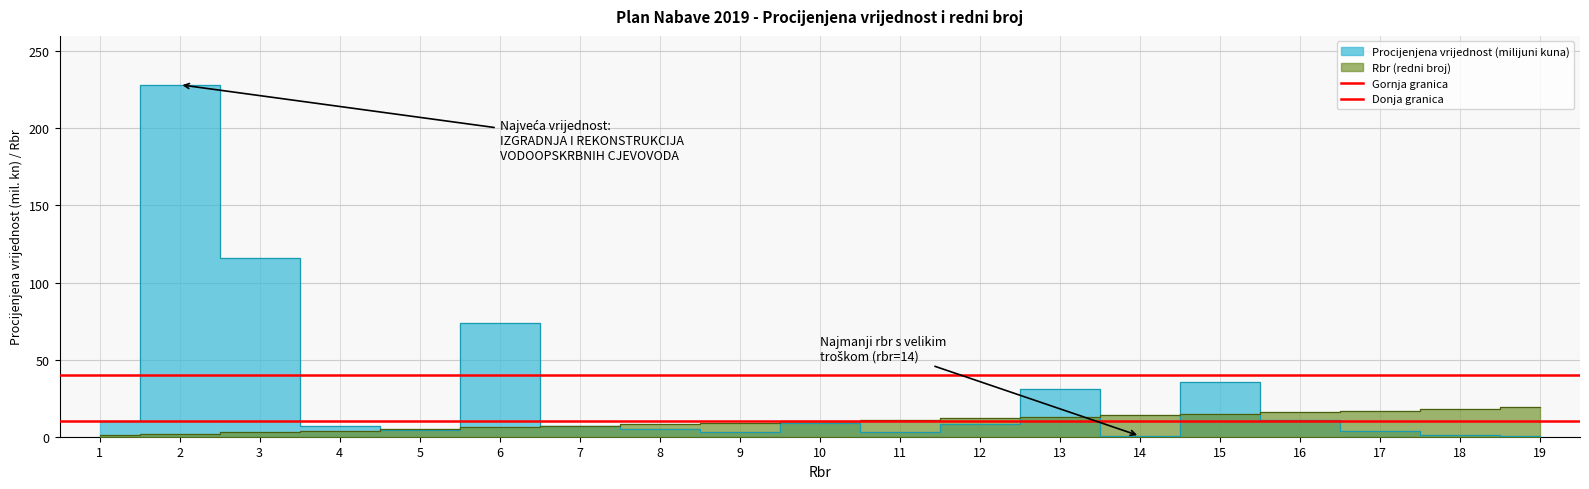

Is this an area chart (filled region under the line)?

No